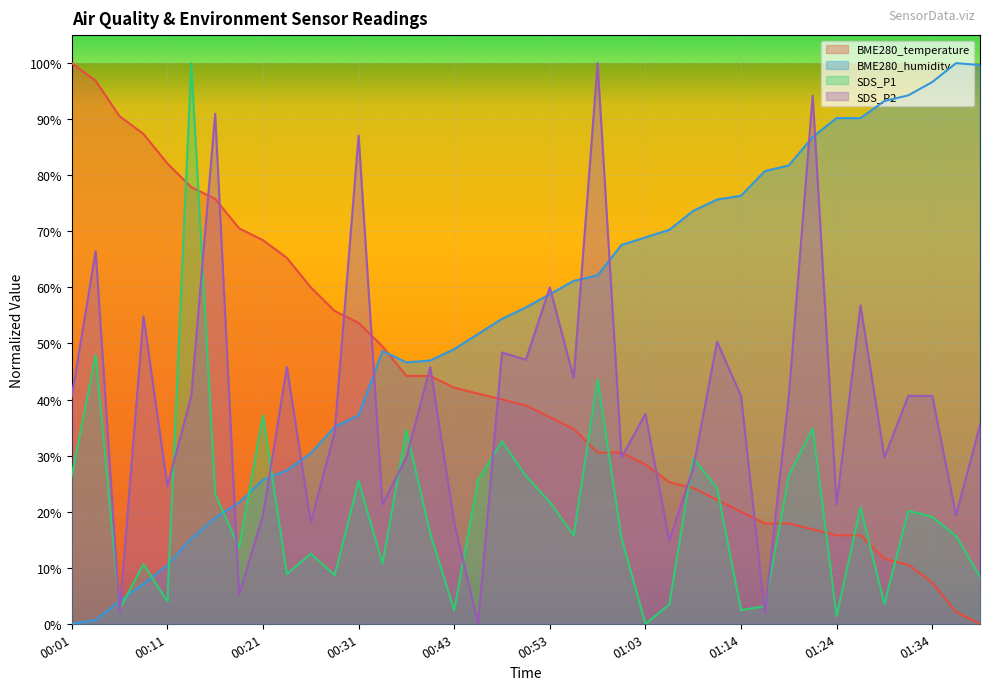

At which category does SDS_P1 reach its first local peak?

00:03